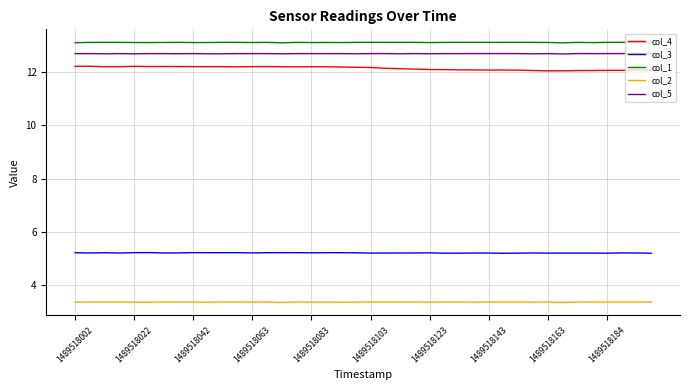

True or false: col_3 and col_2 cross at least once.

False